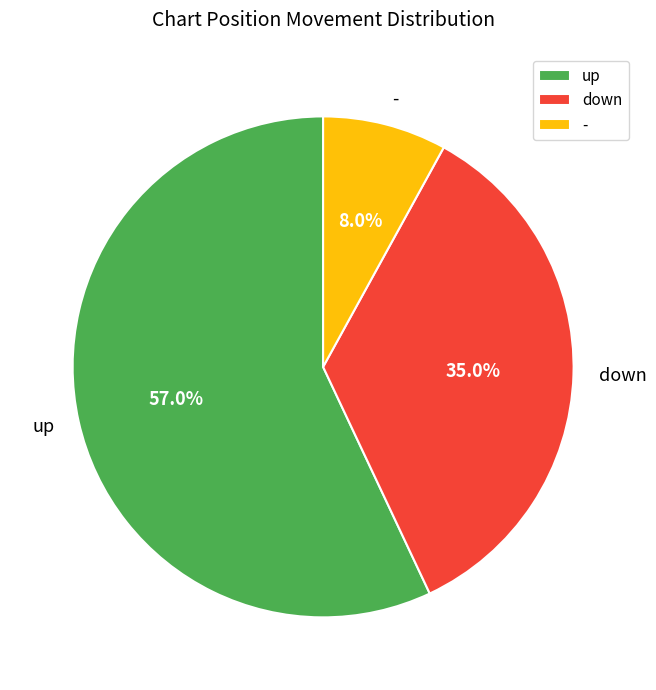

To the nearest percent, what is the difference between the down and - slice percentages?

27%